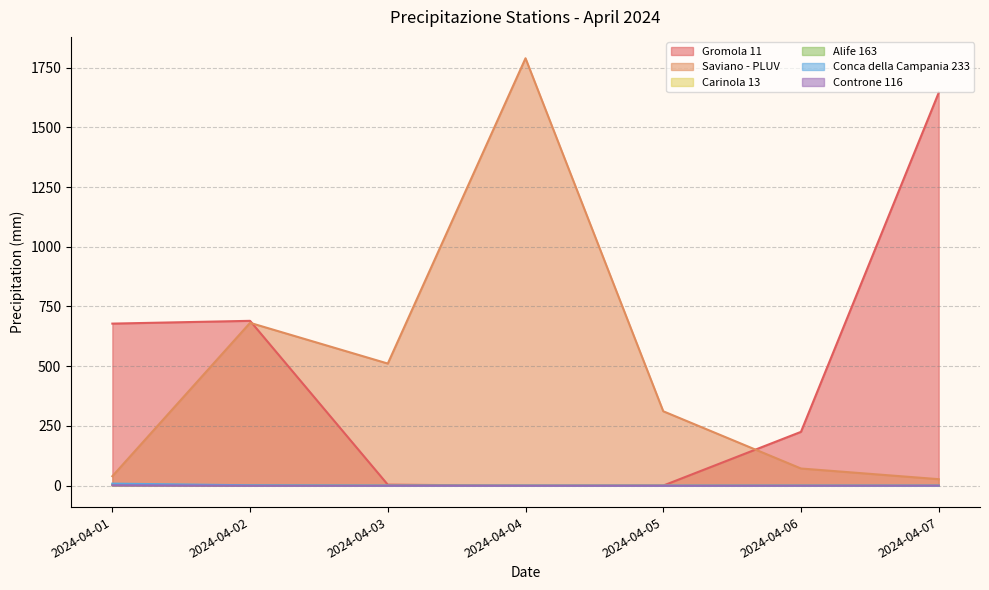

Reading right to left, transcribe all the data shown in this chart.

Gromola 11: 2024-04-07=1644.4	2024-04-06=225.4	2024-04-05=0.6	2024-04-04=0.0	2024-04-03=4.4	2024-04-02=690.0	2024-04-01=678.4
Saviano - PLUV: 2024-04-07=27.4	2024-04-06=72.0	2024-04-05=311.6	2024-04-04=1788.8	2024-04-03=511.2	2024-04-02=681.6	2024-04-01=39.8
Carinola 13: 2024-04-07=0.4	2024-04-06=0.2	2024-04-05=0.2	2024-04-04=0.4	2024-04-03=0.0	2024-04-02=2.8	2024-04-01=1.4
Alife 163: 2024-04-07=0.0	2024-04-06=0.2	2024-04-05=0.0	2024-04-04=0.0	2024-04-03=0.0	2024-04-02=1.6	2024-04-01=4.8
Conca della Campania 233: 2024-04-07=0.2	2024-04-06=0.2	2024-04-05=0.0	2024-04-04=0.2	2024-04-03=0.2	2024-04-02=1.8	2024-04-01=8.8
Controne 116: 2024-04-07=0.4	2024-04-06=0.2	2024-04-05=0.0	2024-04-04=0.0	2024-04-03=0.0	2024-04-02=0.0	2024-04-01=1.8